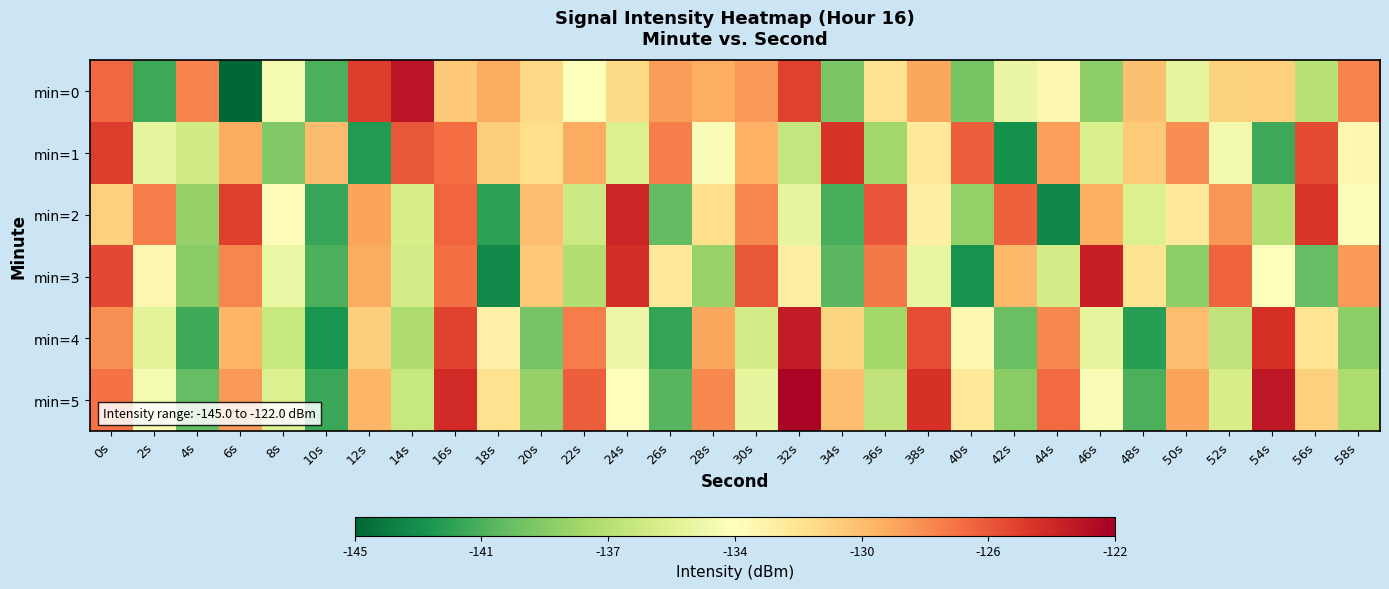

Which has a higher value, 44s or 26s?

26s